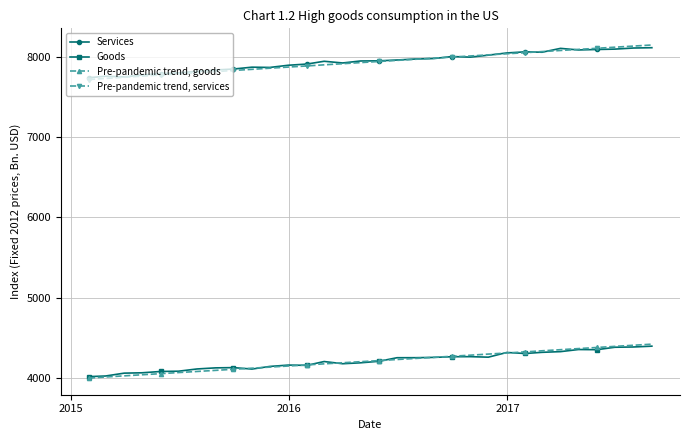

List the series in order of their peak value, lowest first.

Goods, Pre-pandemic trend, goods, Services, Pre-pandemic trend, services